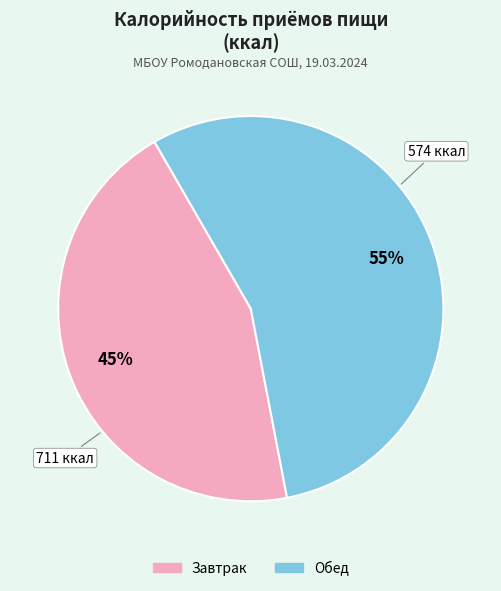

To the nearest percent, what is the average slice percentage?

50%